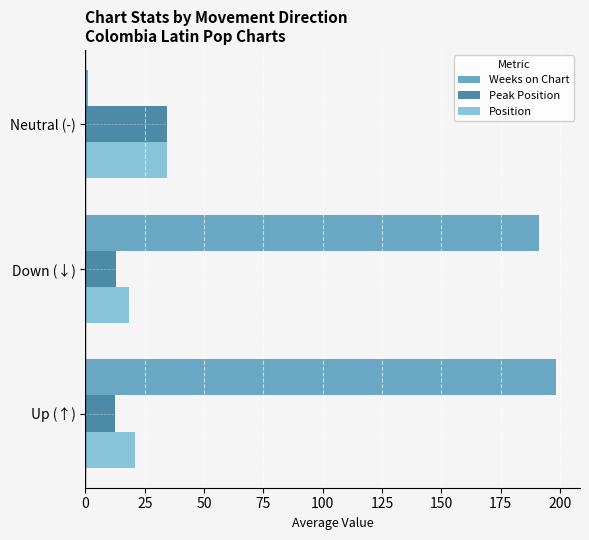

Which series changed the most between Up (↑) and Neutral (-)?

Weeks on Chart